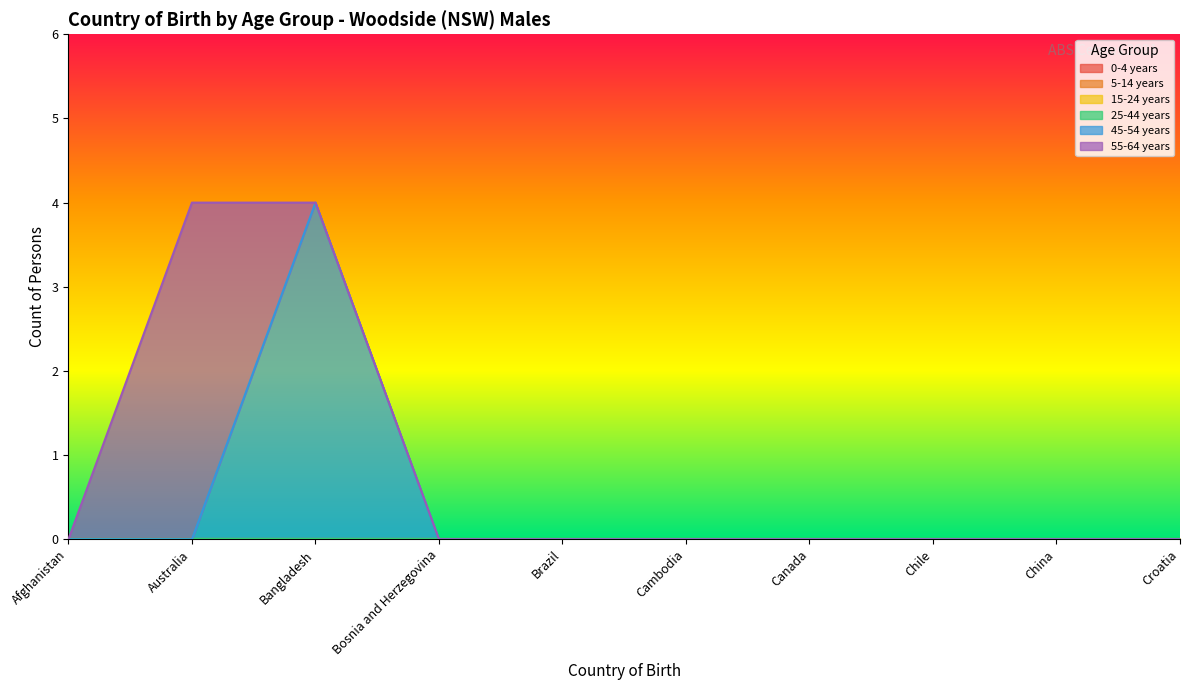

True or false: 15-24 years has more than 2 points higher than both neighbors.

False